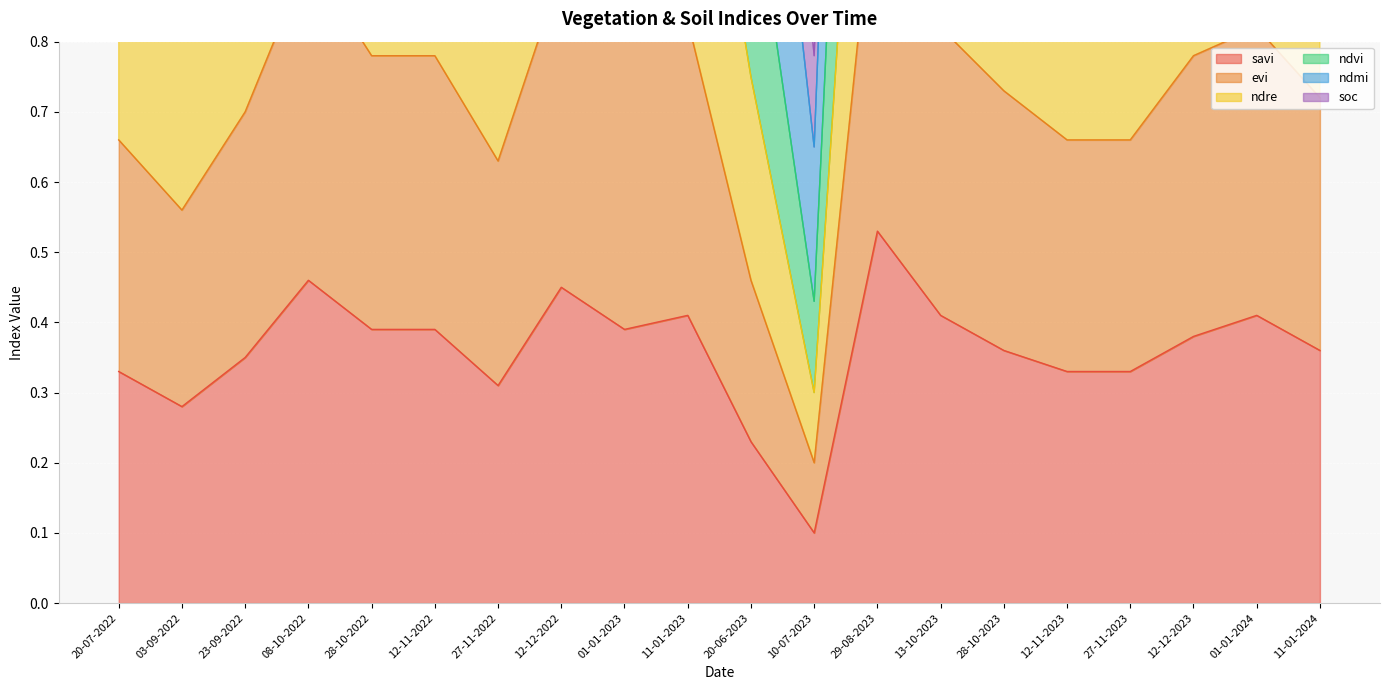

At which category does the chart reach its peak across all series?

29-08-2023